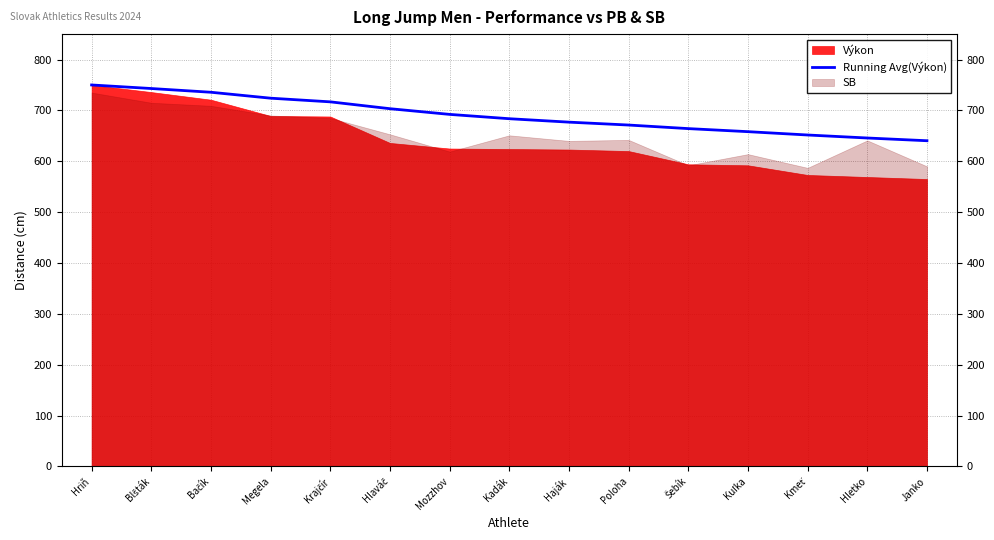

What is the value of the 9th point from the left?

676.9